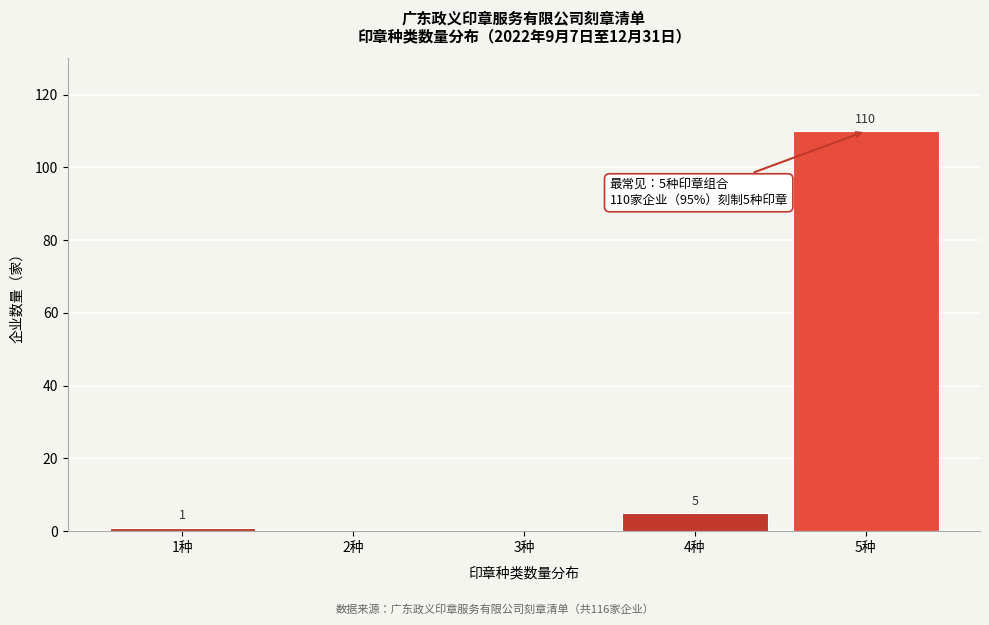

Reading right to left, what are all the values shown in this chart?

5种=110	4种=5	3种=0	2种=0	1种=1